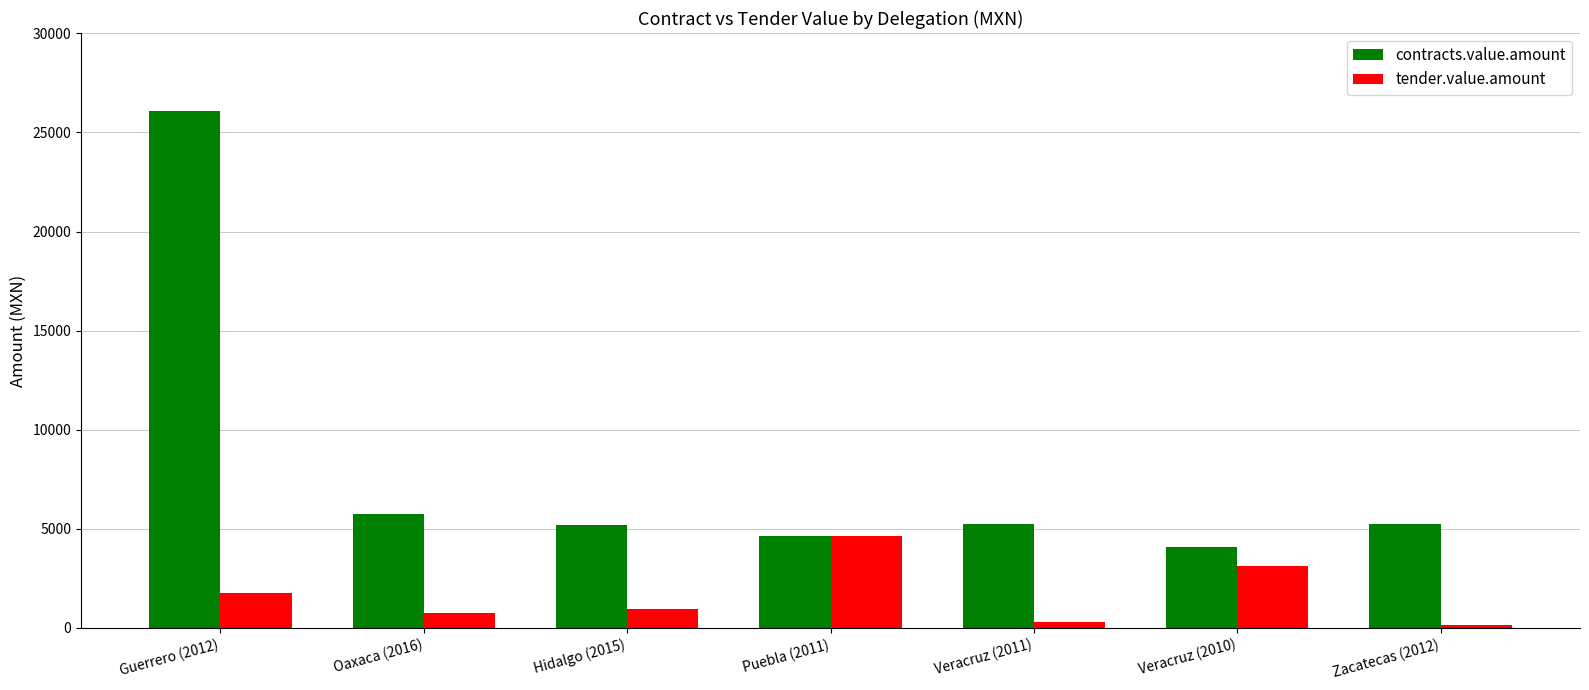

Where is tender.value.amount nearest to the value 2398?

Guerrero (2012)